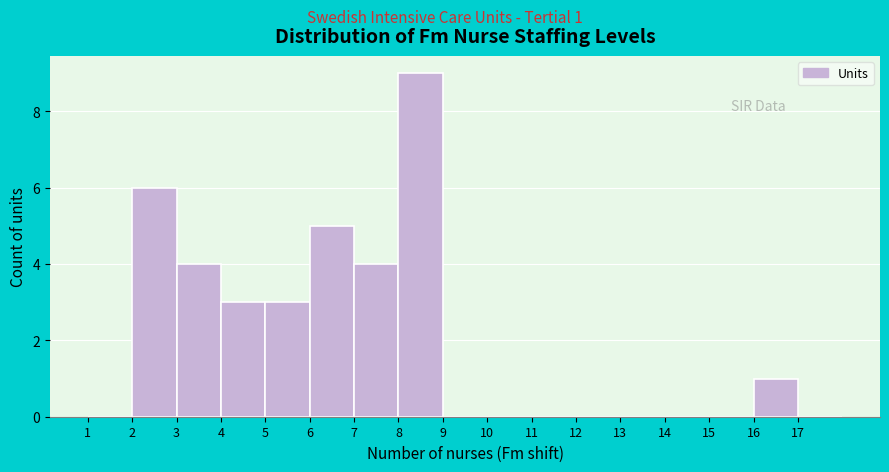

Which range on the x-axis has the tallest bar?

8 to 9